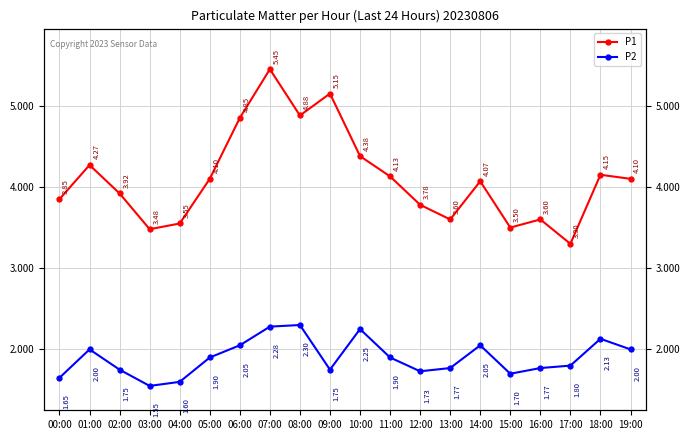

Rank the series at 01:00 from lowest to highest value.

P2, P1